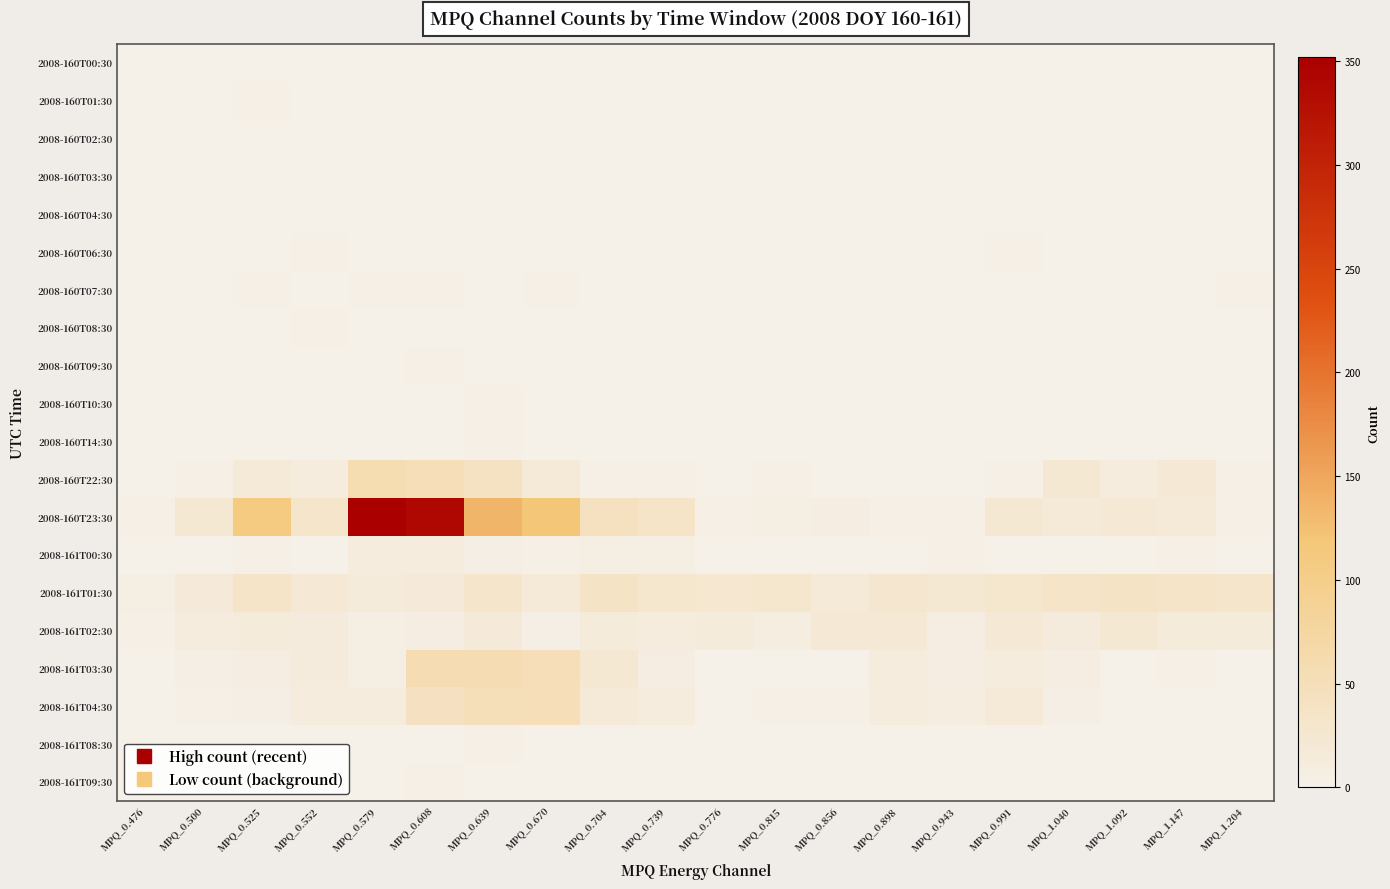

Rank the series by their maximum value, from lowest to highest.

2008-160T00:30, 2008-160T02:30, 2008-160T03:30, 2008-160T04:30, 2008-160T01:30, 2008-160T06:30, 2008-160T10:30, 2008-160T14:30, 2008-161T08:30, 2008-160T07:30, 2008-160T09:30, 2008-161T09:30, 2008-160T08:30, 2008-161T00:30, 2008-161T02:30, 2008-161T01:30, 2008-161T04:30, 2008-161T03:30, 2008-160T22:30, 2008-160T23:30